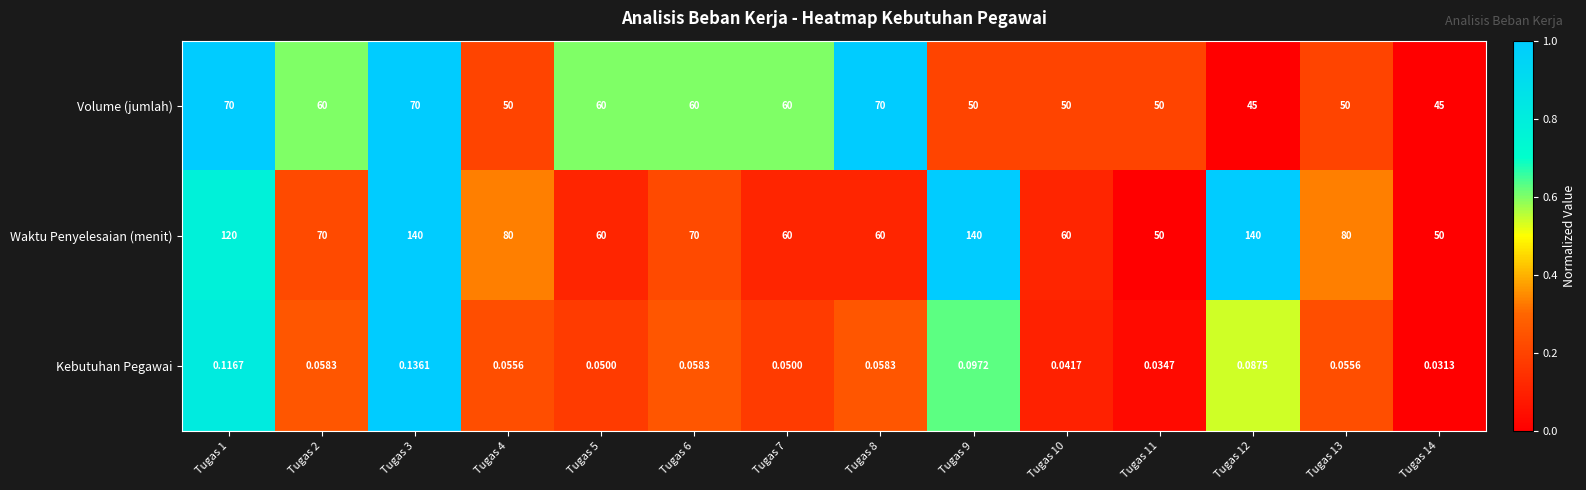

List the series in order of their peak value, highest first.

Waktu Penyelesaian (menit), Volume (jumlah), Kebutuhan Pegawai